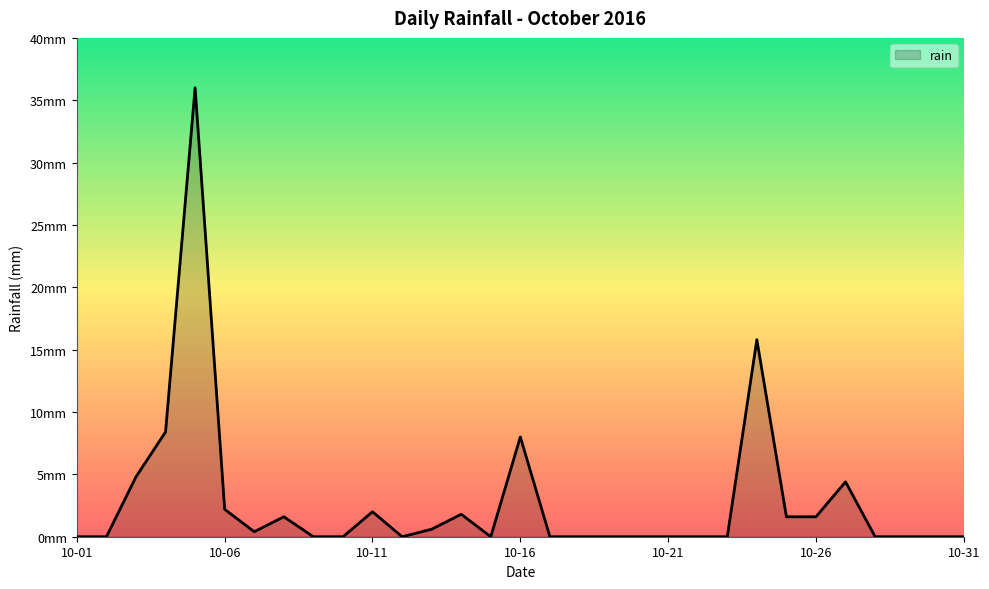

Does the chart have visible grid lines?

No